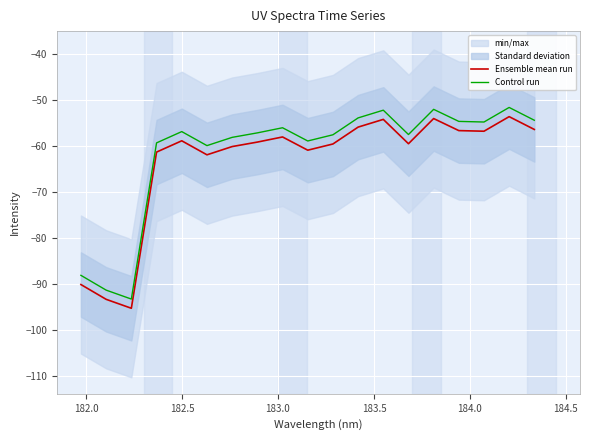

What is the smallest value displayed?

-95.3